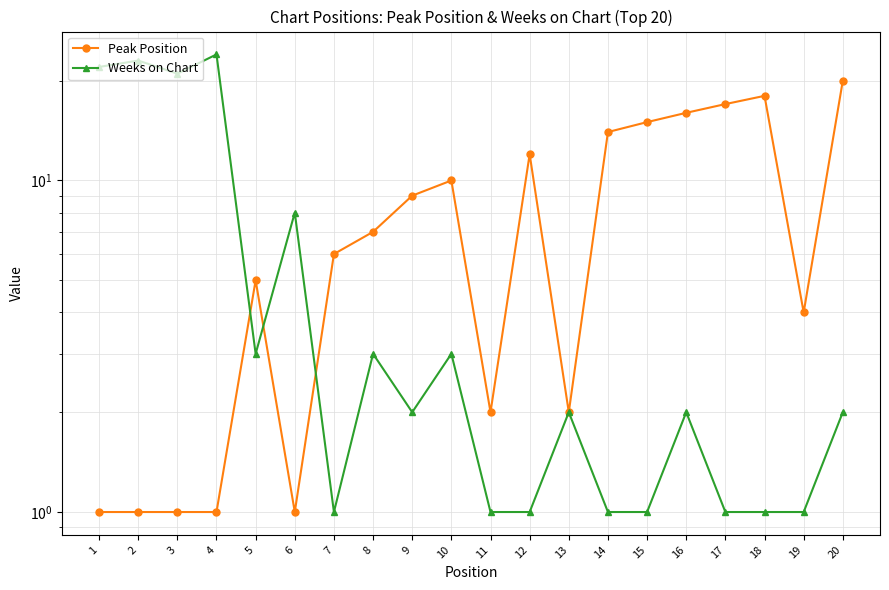

At 13, list the series in order from smallest to largest.

Peak Position, Weeks on Chart